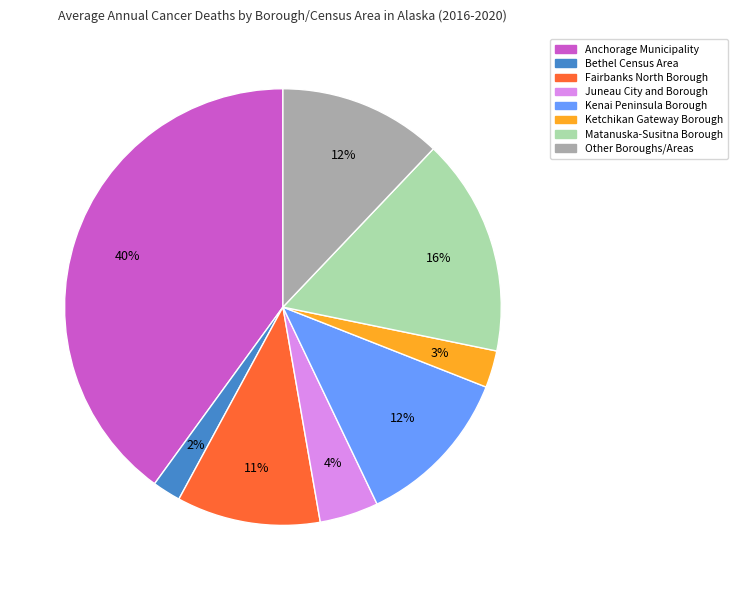

True or false: Fairbanks North Borough accounts for 11% of the total.

True